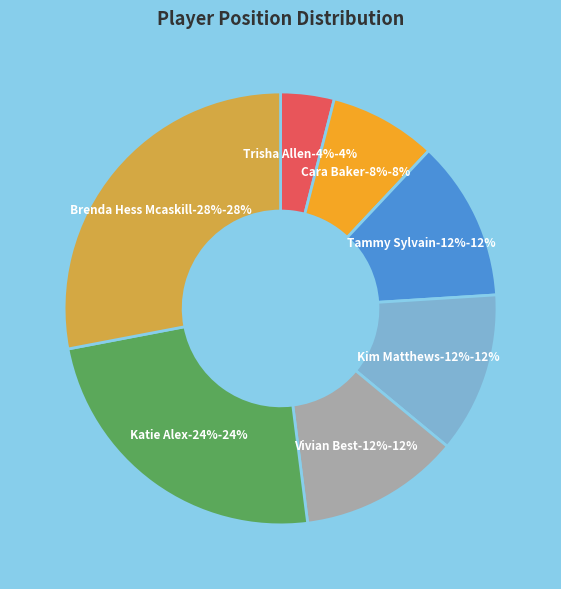

Which category has the smallest portion of the pie?

Trisha Allen (1)